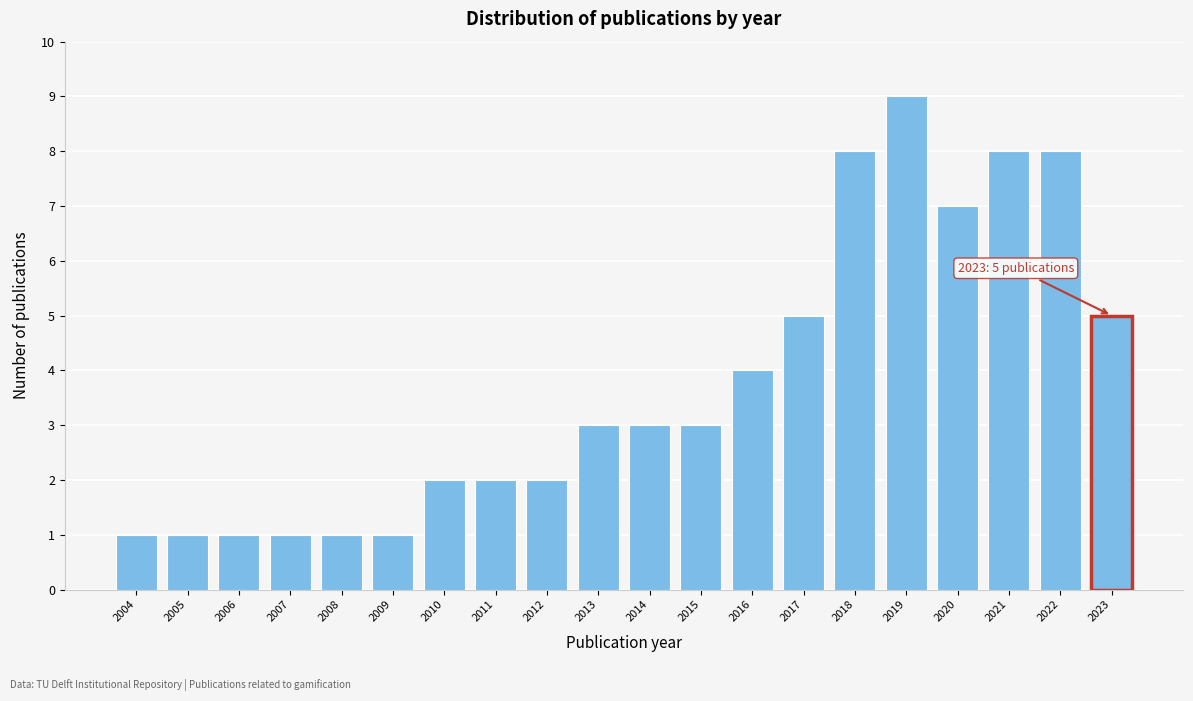

Over which range of the x-axis is the bar tallest?

2018.5 to 2019.5